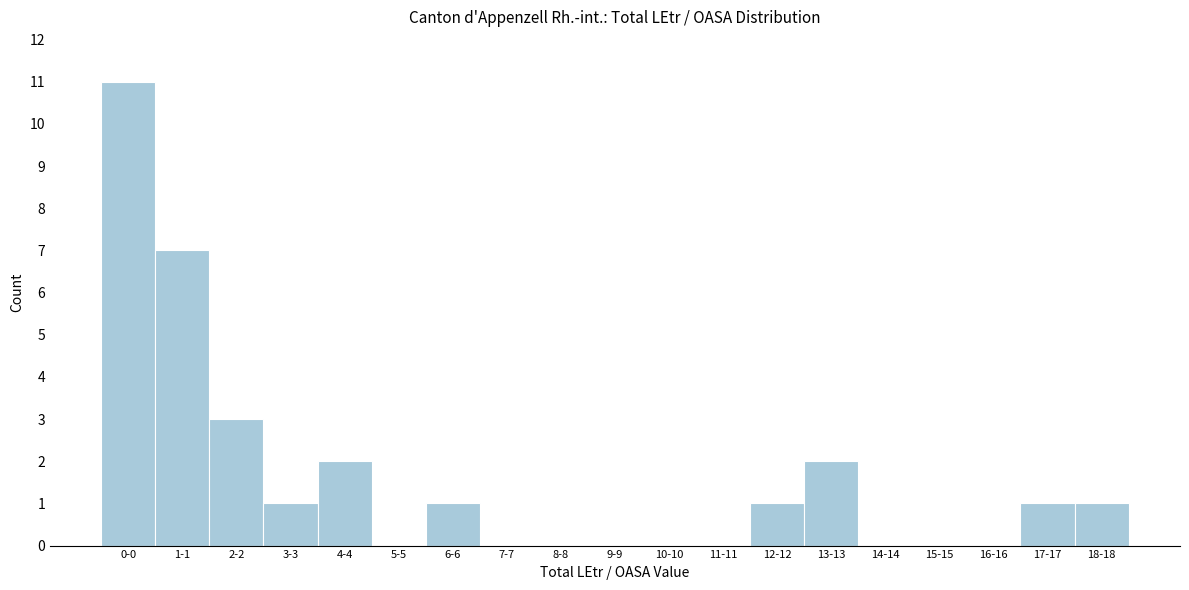

Reading left to right, what are all the values shown in this chart?

0-0=11	1-1=7	2-2=3	3-3=1	4-4=2	5-5=0	6-6=1	7-7=0	8-8=0	9-9=0	10-10=0	11-11=0	12-12=1	13-13=2	14-14=0	15-15=0	16-16=0	17-17=1	18-18=1